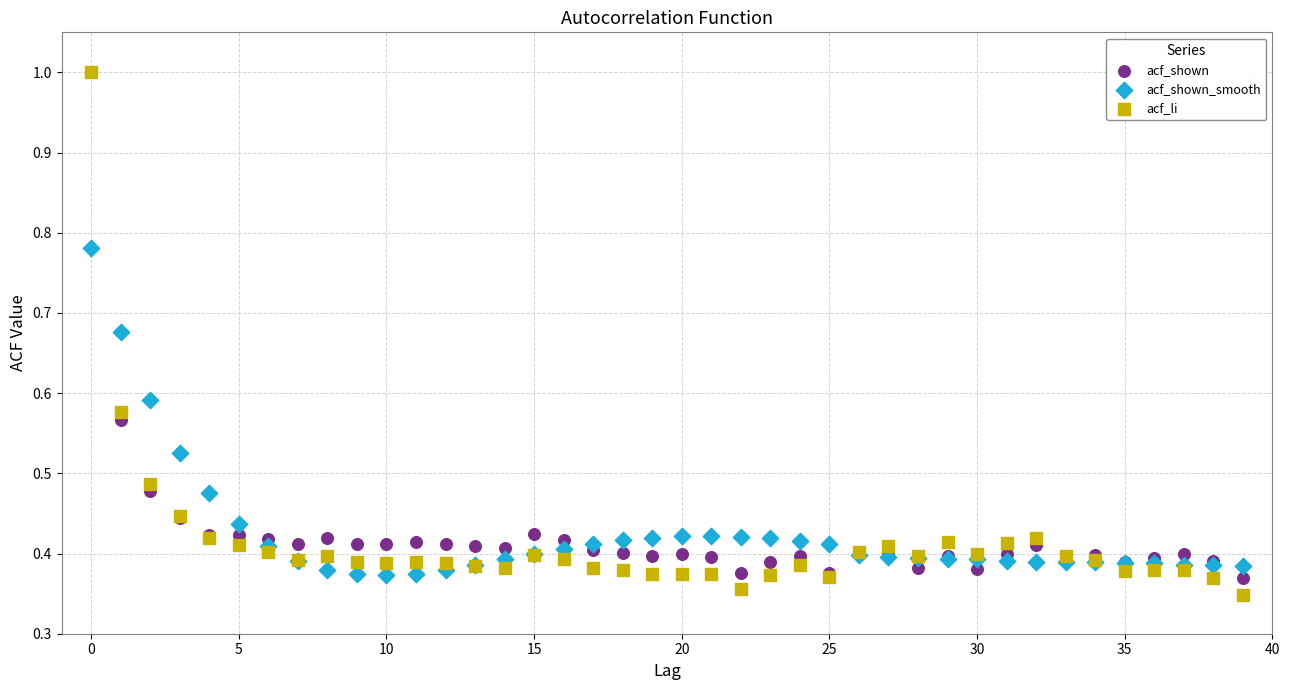

What are all the series names shown in the legend?

acf_shown, acf_shown_smooth, acf_li